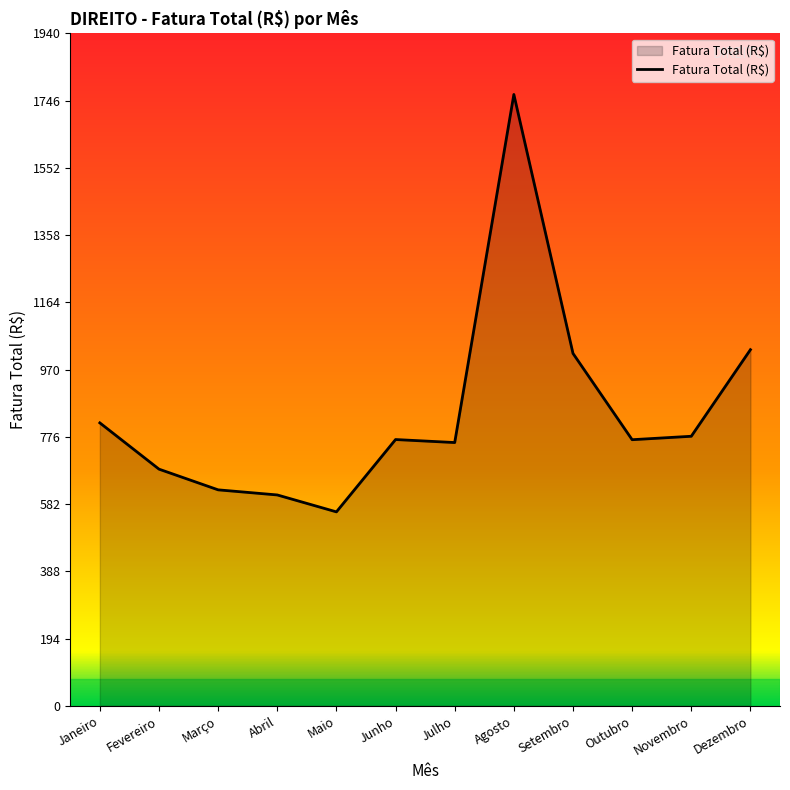

At which label does the data first exceed 768?

Janeiro